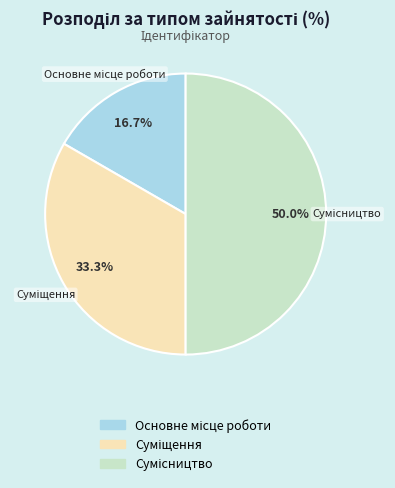

What is the largest slice in the pie chart?

Сумісництво